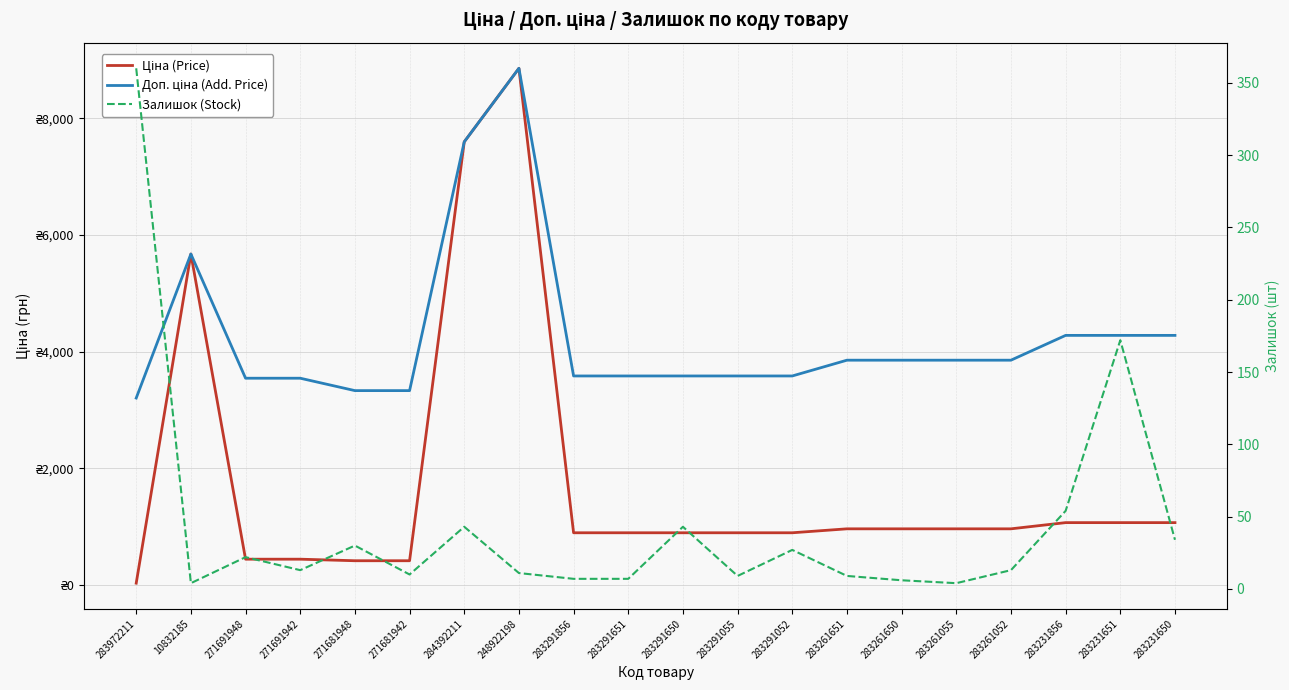

Which series has the largest total across all categories?

Доп. ціна (Add. Price)